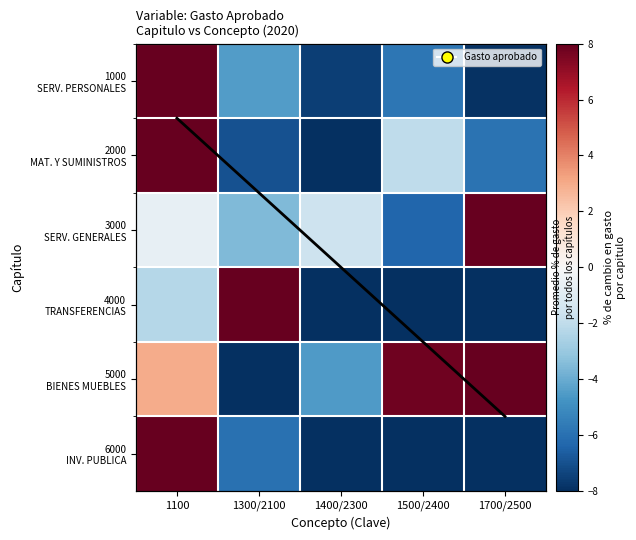

Between 1100 and 1700/2500, which is larger?

1100